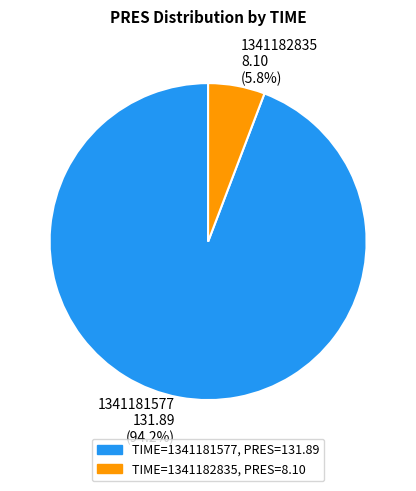

Rank the categories by value from highest to lowest.

1341181577, 1341182835